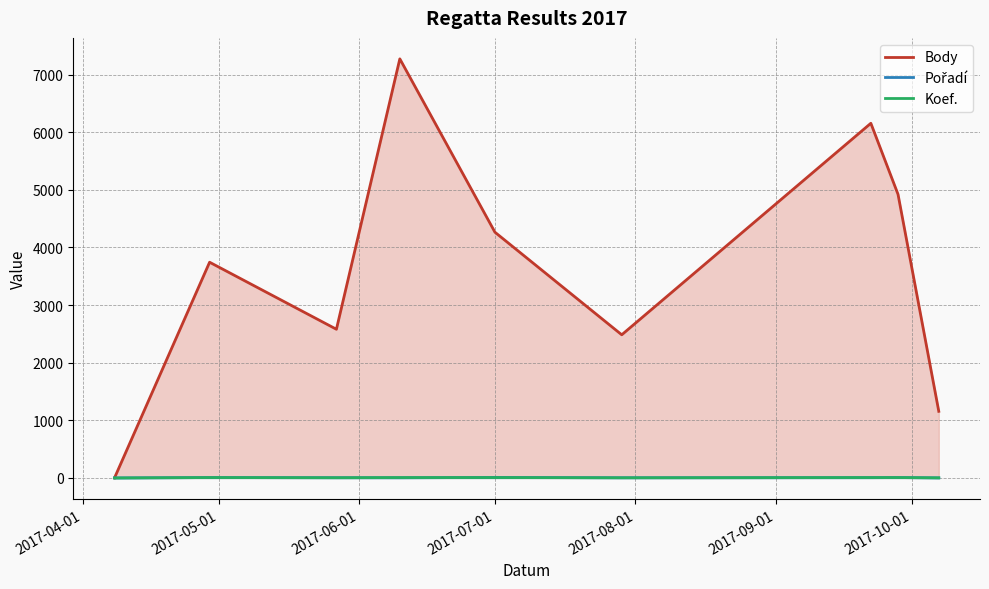

Which series has the largest range (max minus min)?

Body